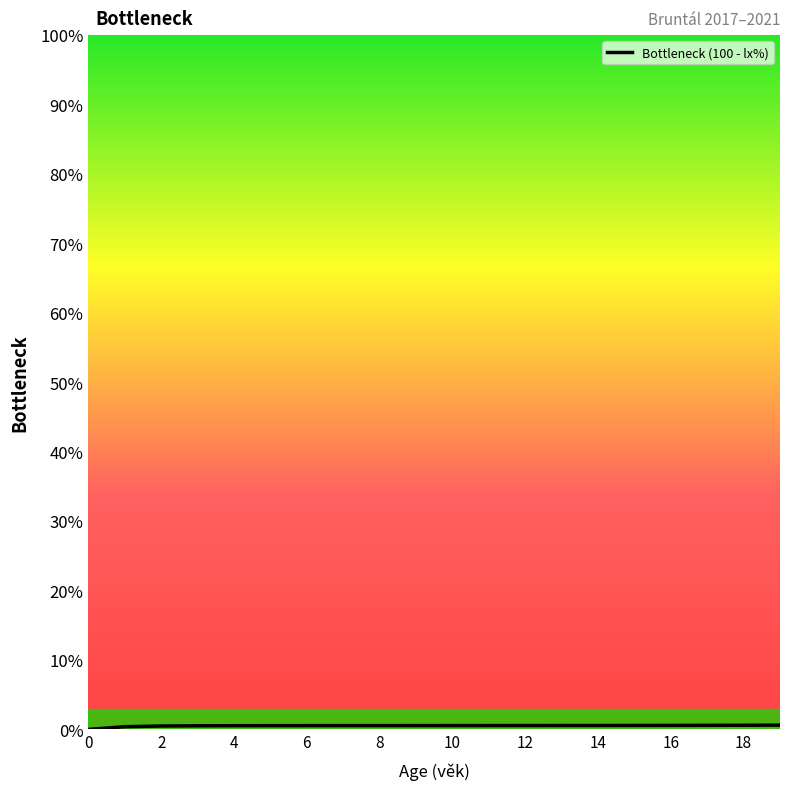

How many values are between 0 and 1?

20